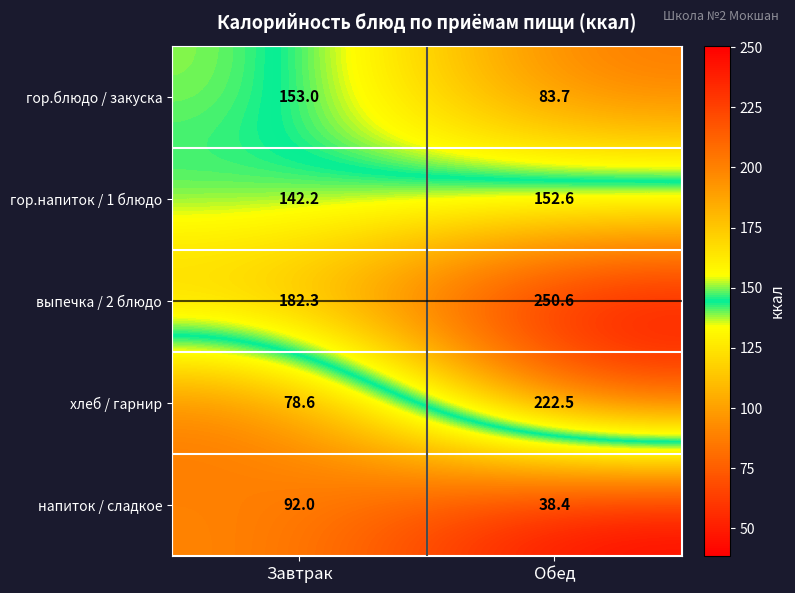

At which category is the sum across all series the highest?

Обед